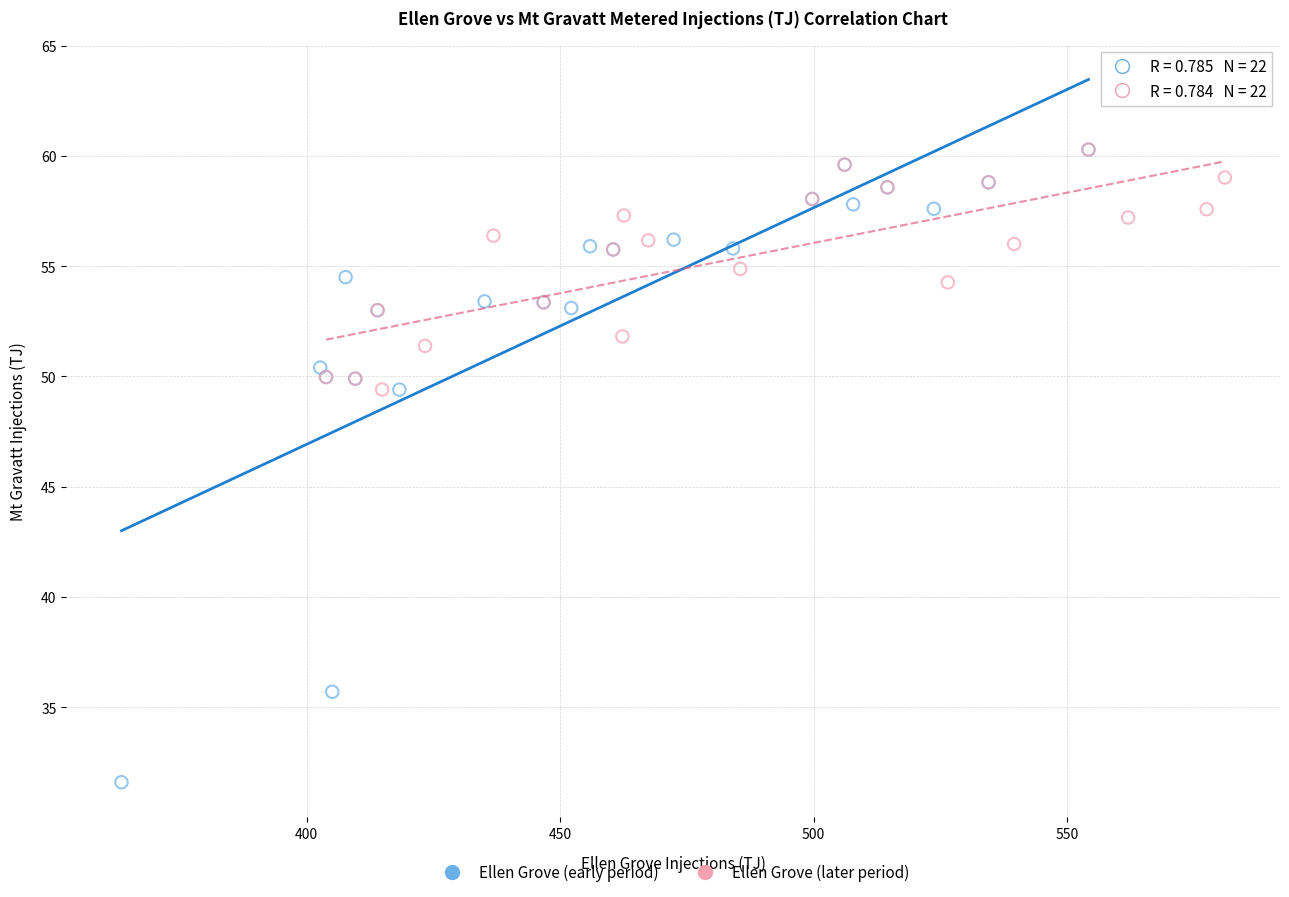

Which series reaches the minimum Y coordinate?

Ellen Grove (early period)